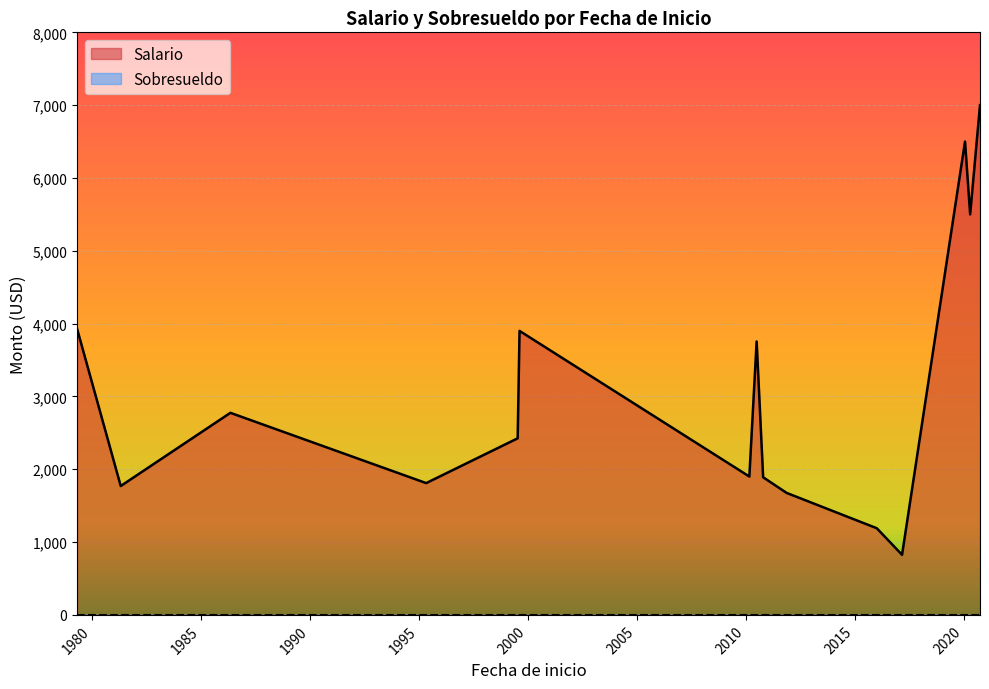

True or false: Sobresueldo and Salario intersect in this chart.

False